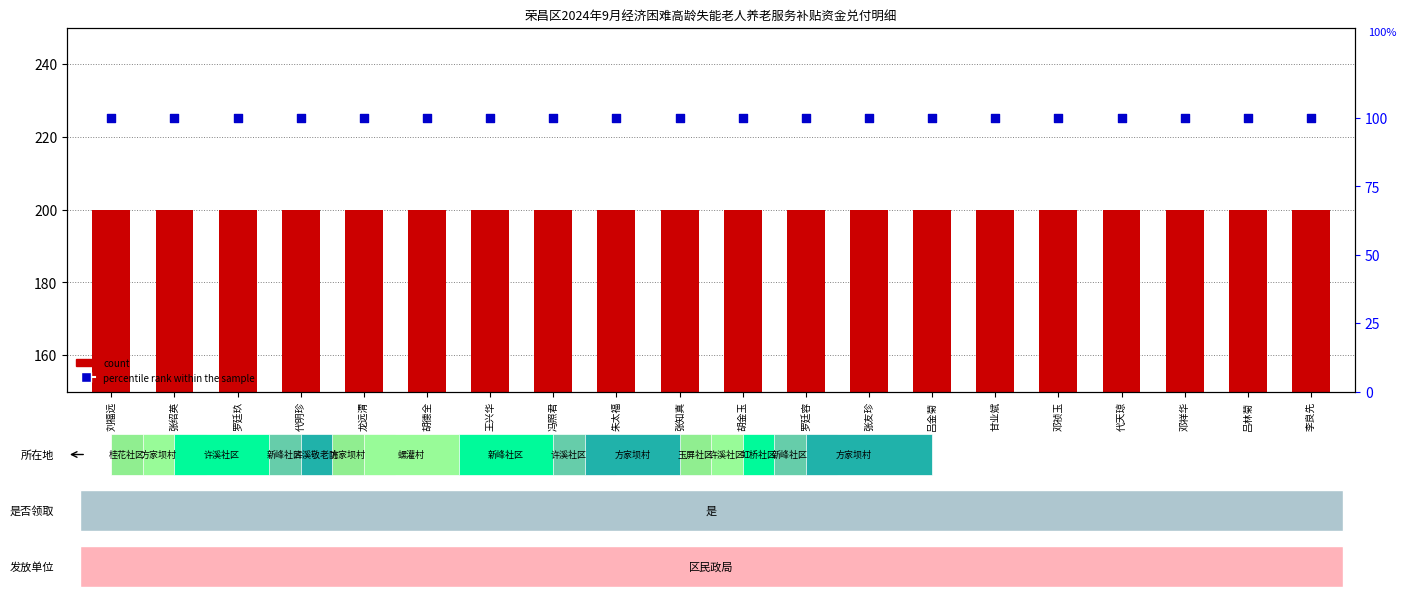

Which series has the widest spread of Y values?

count